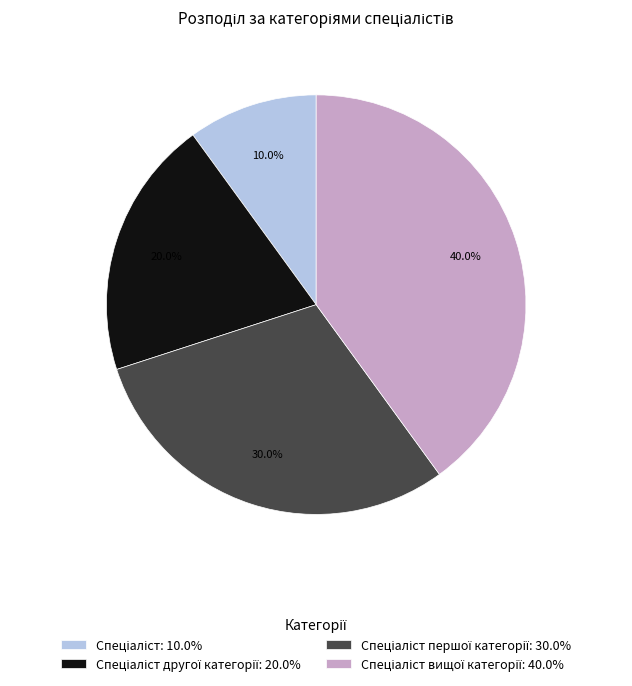

Is there a majority slice in this chart?

No